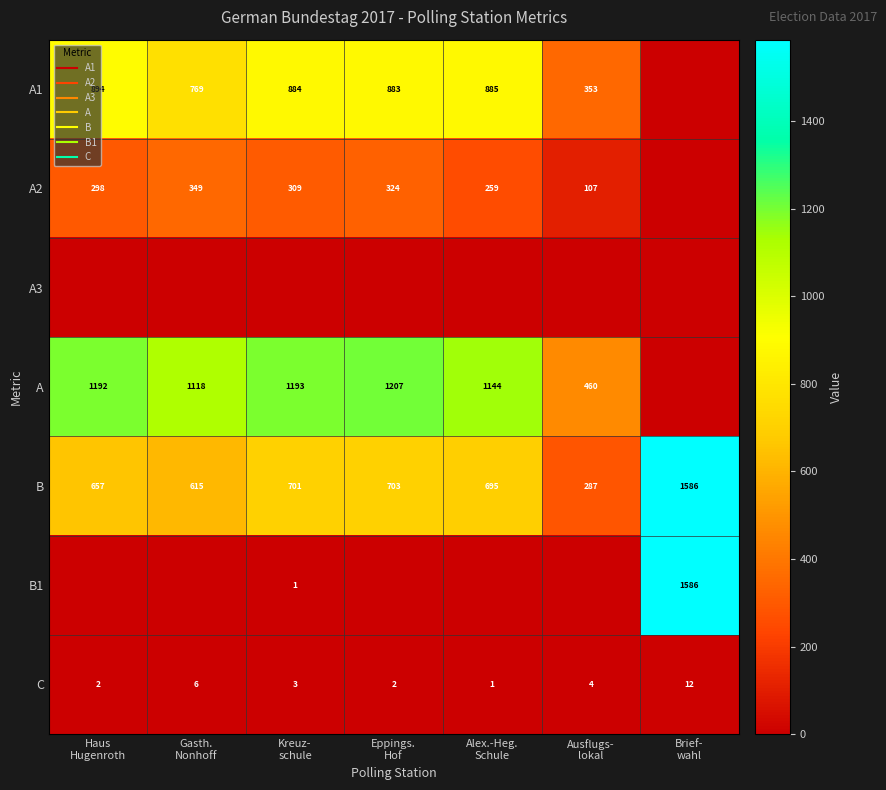

Which series changed the most between Haus Hugenroth and Gasth. Nonhoff?

A1